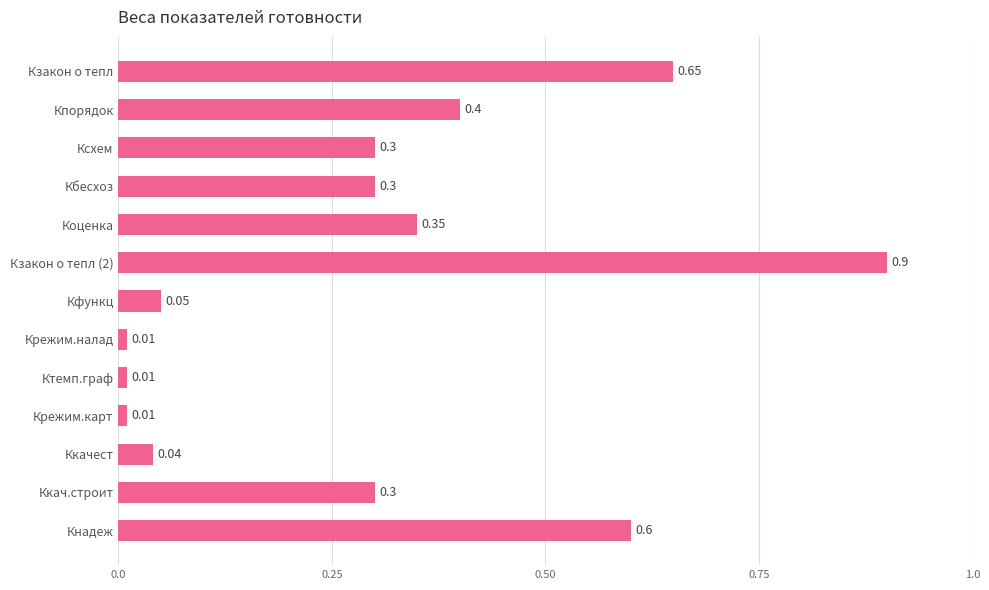

What is the difference between the maximum and minimum values?

0.9